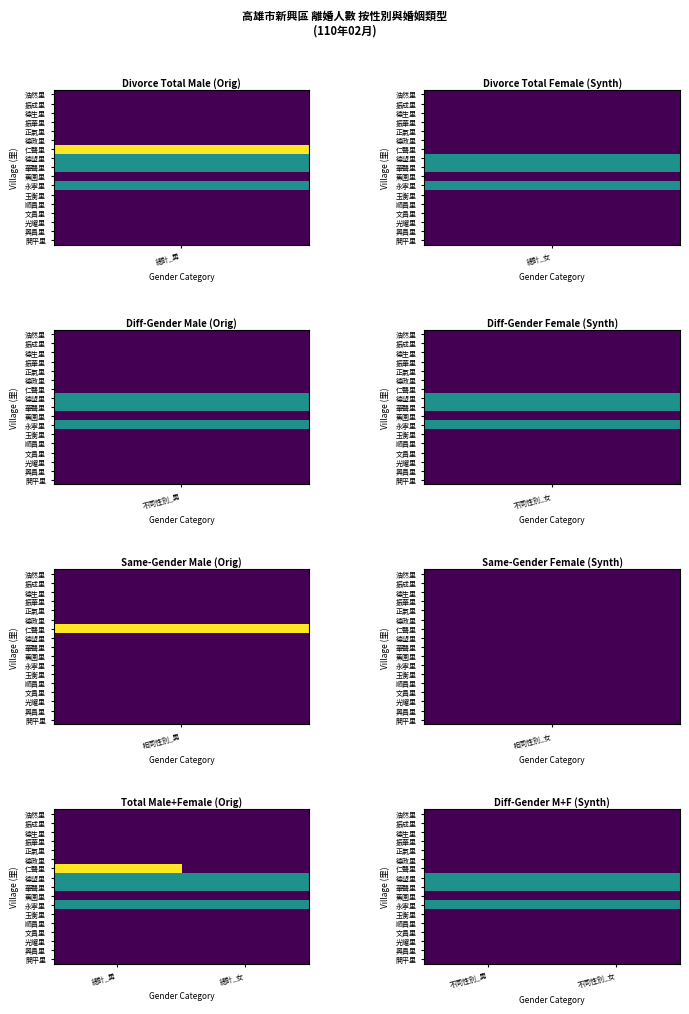

At which category does the chart reach its minimum across all series?

不同性別_男